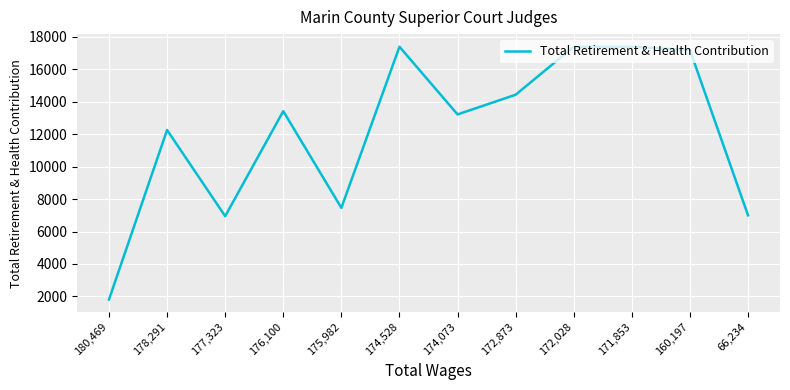

Read the value at 178,291.

12261